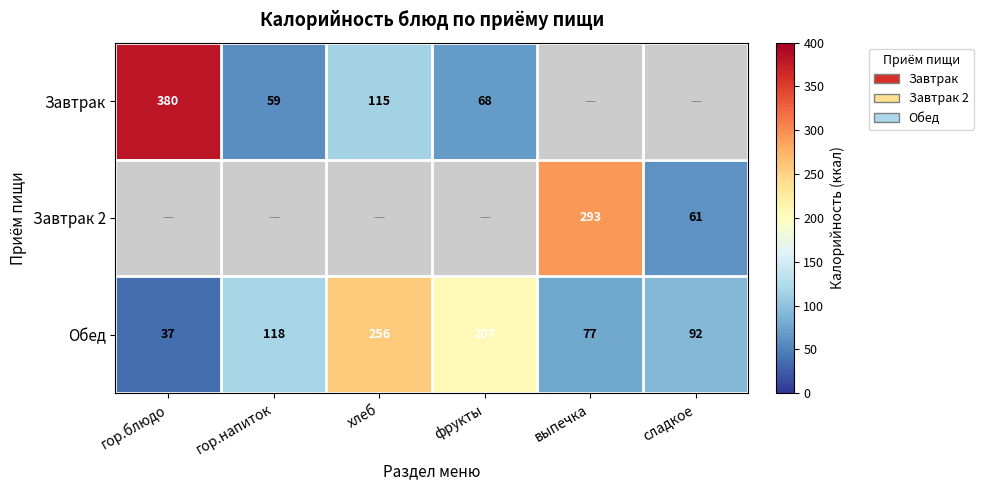

What is the approximate value of Обед at фрукты?

207.0